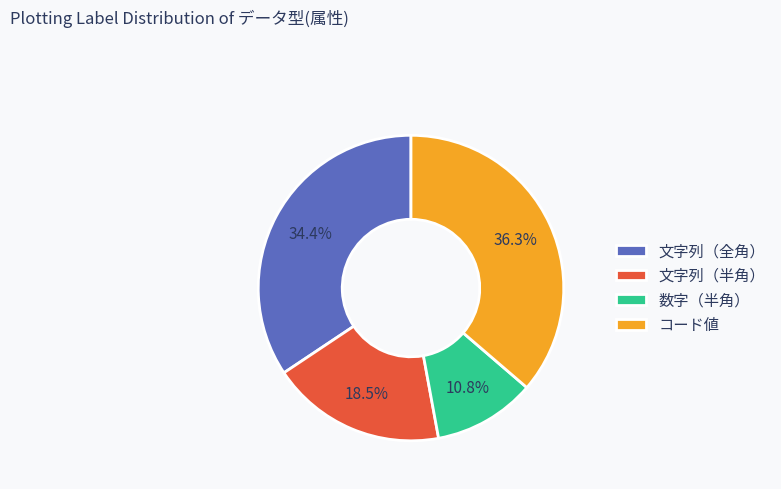

To the nearest percent, what is the difference between the 数字（半角） and 文字列（半角） slice percentages?

8%